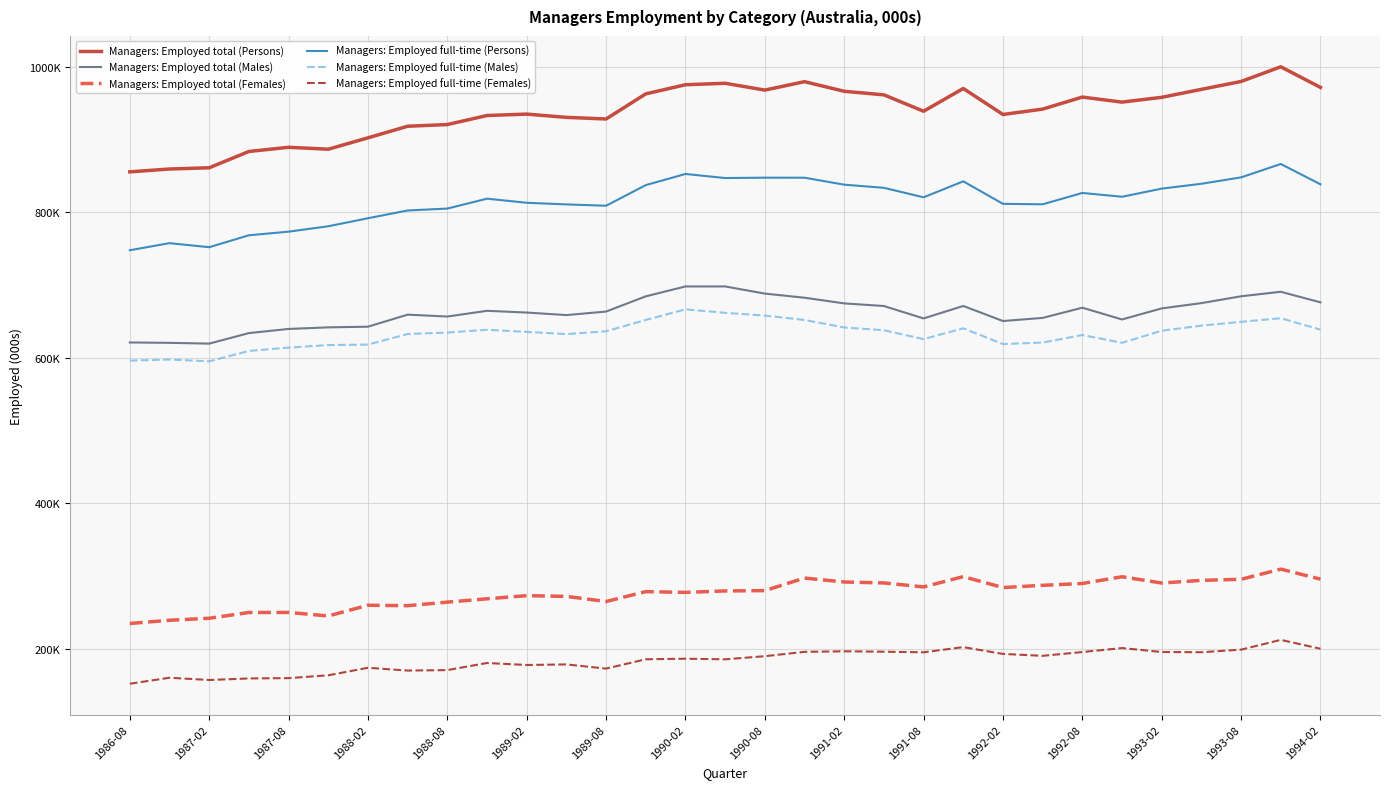

What is the average value of the Managers: Employed total (Males) series?

662.3